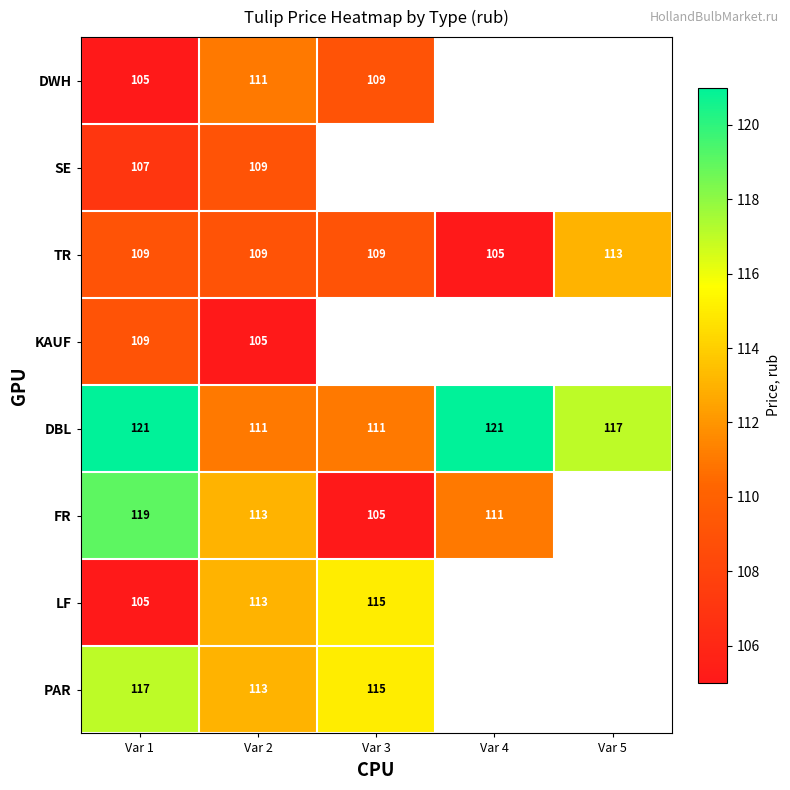

At which category is the sum across all series the highest?

Var 1